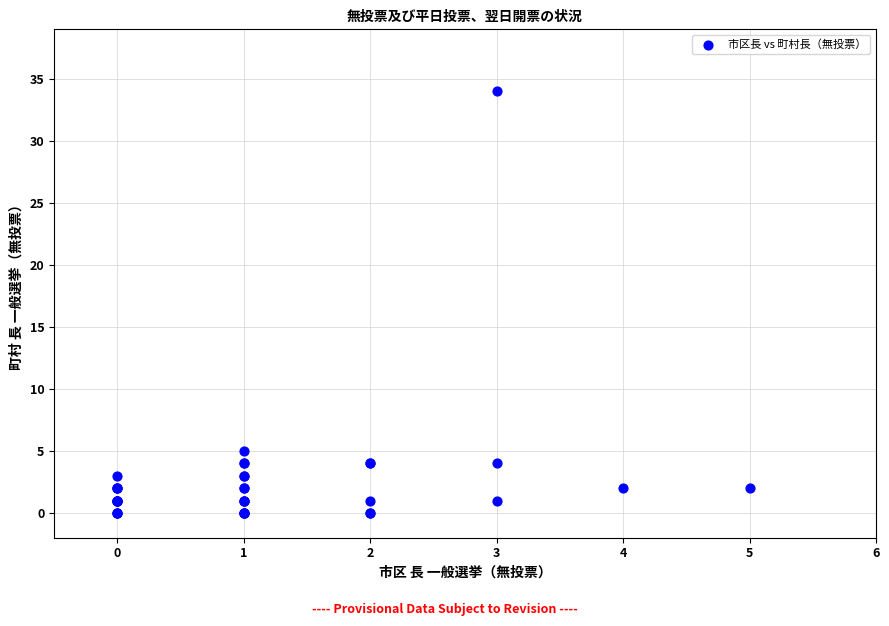

What Y value in the scatter plot is closest to 17?

5